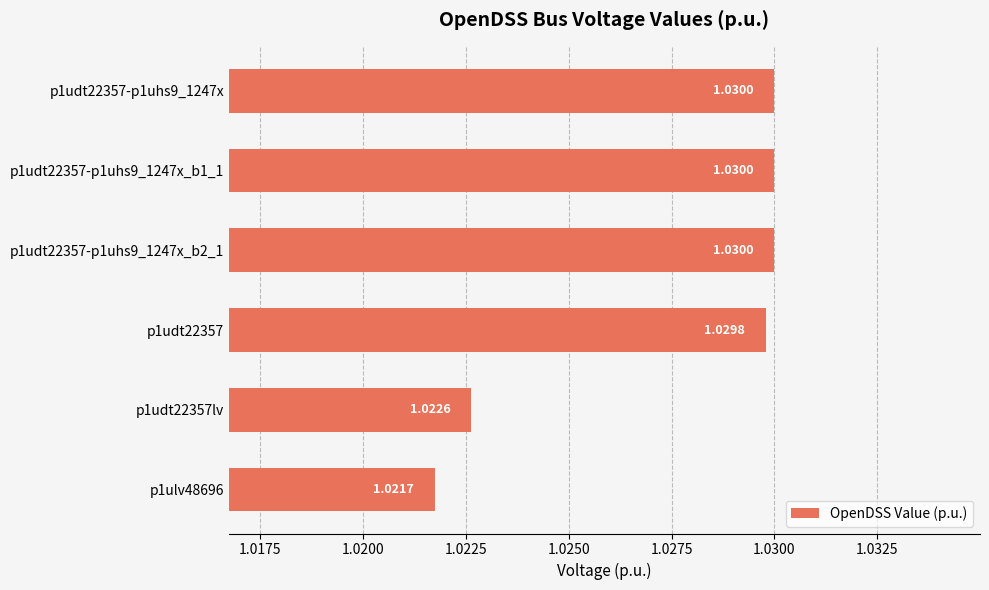

How many series are shown in this chart?

1